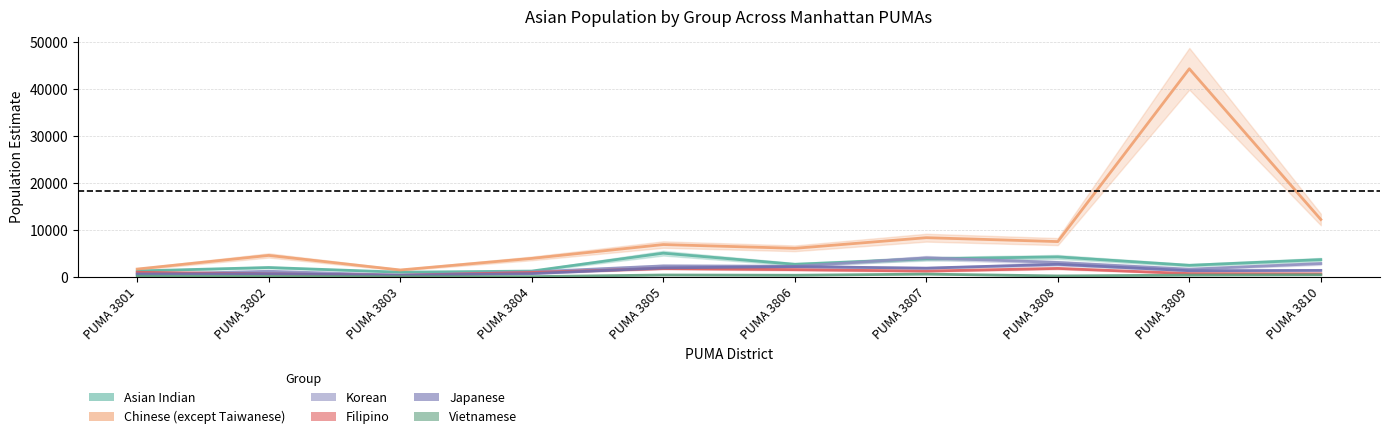

Reading left to right, transcribe all the data shown in this chart.

Asian Indian: PUMA 3801=1257	PUMA 3802=1989	PUMA 3803=996	PUMA 3804=1232	PUMA 3805=5038	PUMA 3806=2676	PUMA 3807=3832	PUMA 3808=4245	PUMA 3809=2460	PUMA 3810=3665
Chinese (except Taiwanese): PUMA 3801=1660	PUMA 3802=4559	PUMA 3803=1467	PUMA 3804=3928	PUMA 3805=6872	PUMA 3806=6073	PUMA 3807=8330	PUMA 3808=7504	PUMA 3809=44261	PUMA 3810=12201
Korean: PUMA 3801=488	PUMA 3802=1192	PUMA 3803=353	PUMA 3804=1050	PUMA 3805=2333	PUMA 3806=2254	PUMA 3807=4046	PUMA 3808=3061	PUMA 3809=1630	PUMA 3810=2831
Filipino: PUMA 3801=971	PUMA 3802=632	PUMA 3803=318	PUMA 3804=933	PUMA 3805=1767	PUMA 3806=1532	PUMA 3807=1230	PUMA 3808=1796	PUMA 3809=702	PUMA 3810=646
Japanese: PUMA 3801=623	PUMA 3802=659	PUMA 3803=349	PUMA 3804=690	PUMA 3805=1904	PUMA 3806=2180	PUMA 3807=1857	PUMA 3808=2672	PUMA 3809=1307	PUMA 3810=1380
Vietnamese: PUMA 3801=153	PUMA 3802=90	PUMA 3803=31	PUMA 3804=53	PUMA 3805=397	PUMA 3806=342	PUMA 3807=586	PUMA 3808=198	PUMA 3809=373	PUMA 3810=442